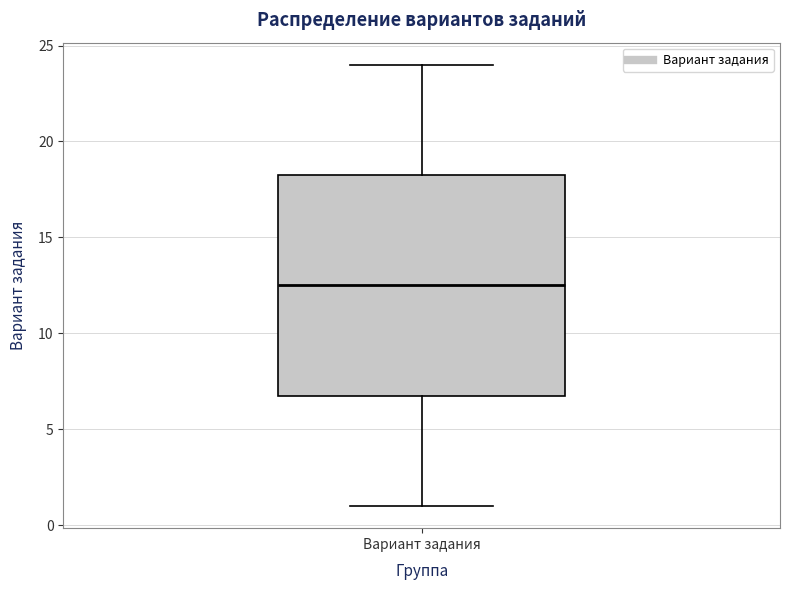

Where does the lower whisker of the box for Вариант задания end on the y-axis? The values are not printed on the chart, so give them approximately, as read against the axis.

1.0